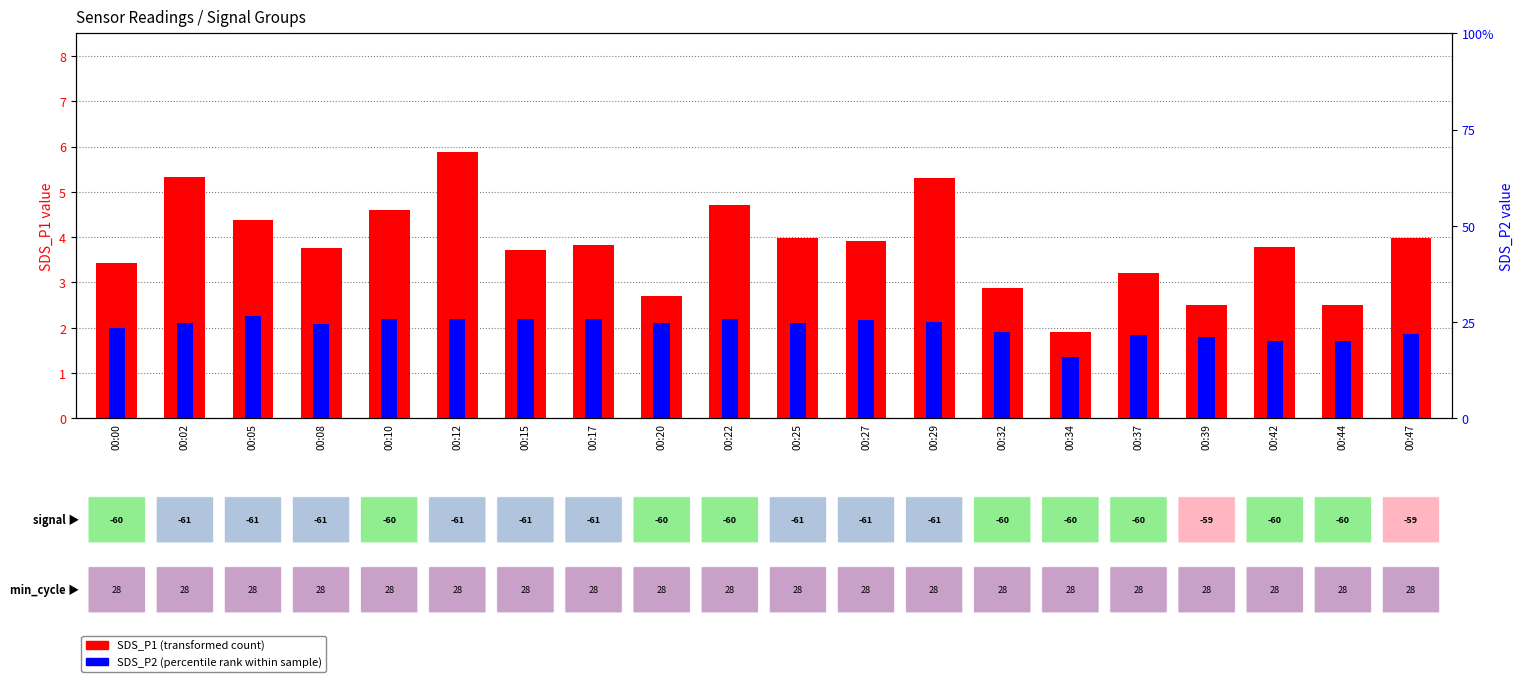

Reading left to right, what are all the values shown in this chart?

SDS_P1 (transformed count): 3.4	5.3	4.4	3.8	4.6	5.9	3.7	3.8	2.7	4.7	4.0	3.9	5.3	2.9	1.9	3.2	2.5	3.8	2.5	4.0
SDS_P2 (percentile rank): 2.0	2.1	2.2	2.1	2.2	2.2	2.2	2.2	2.1	2.2	2.1	2.2	2.1	1.9	1.4	1.8	1.8	1.7	1.7	1.9